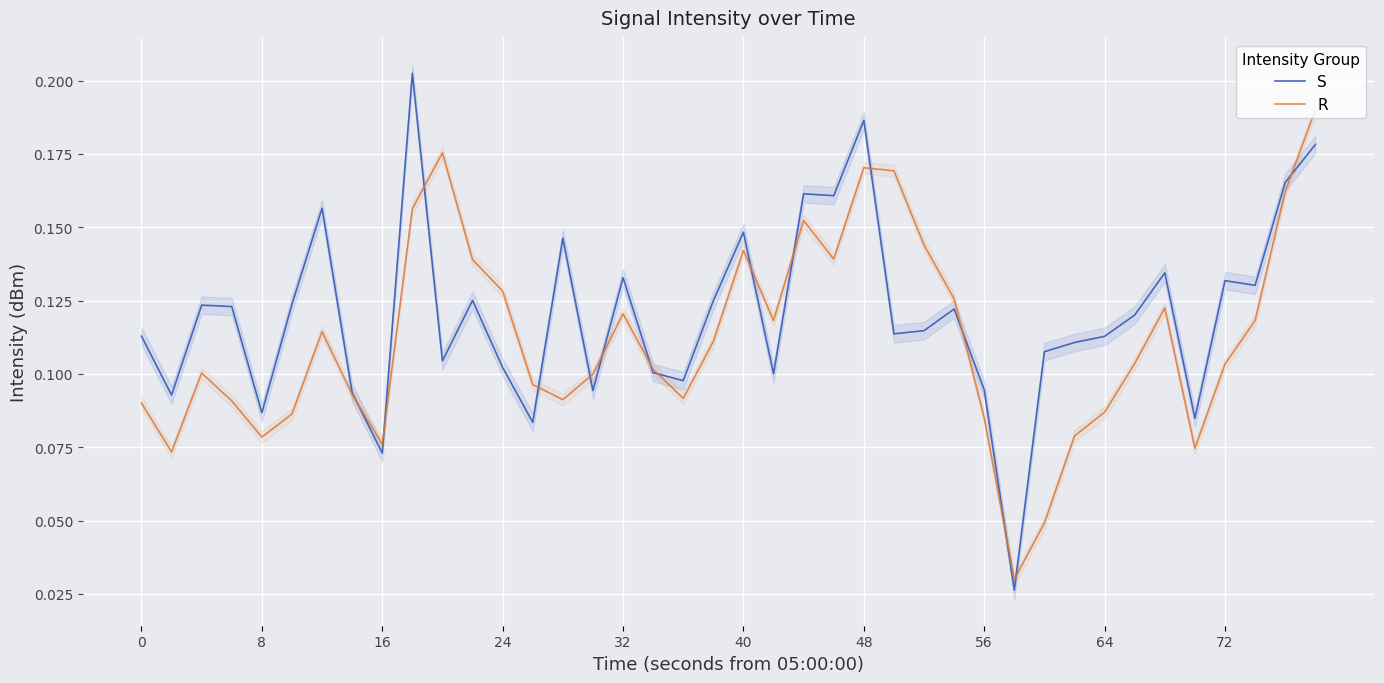

Which series has the largest total across all categories?

S